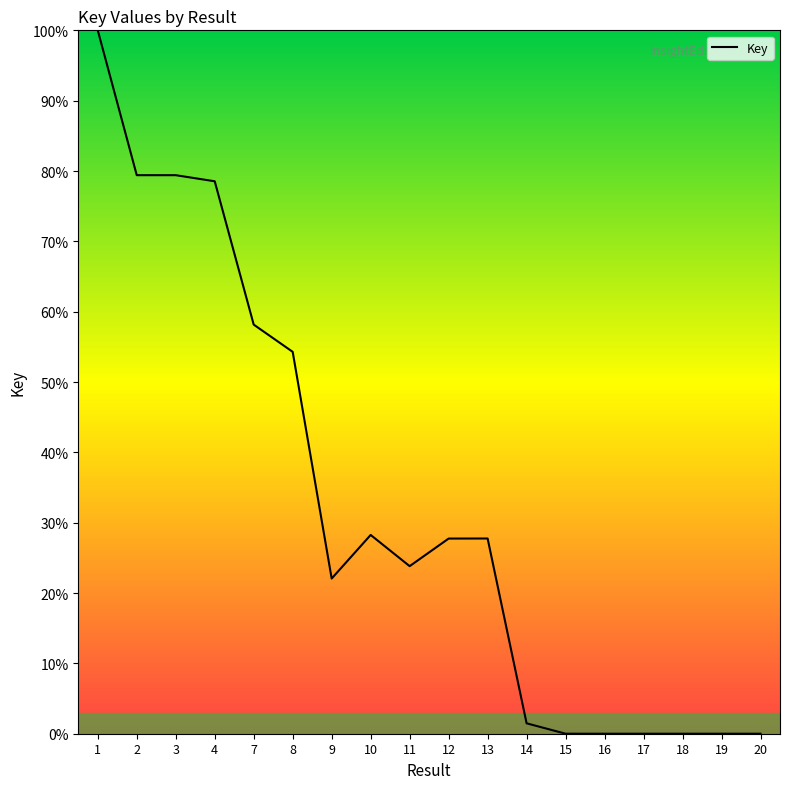

Which label corresponds to the largest value in the chart?

1